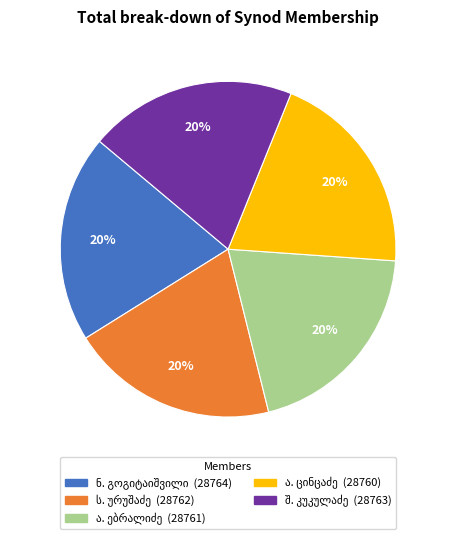

Is there a majority slice in this chart?

No